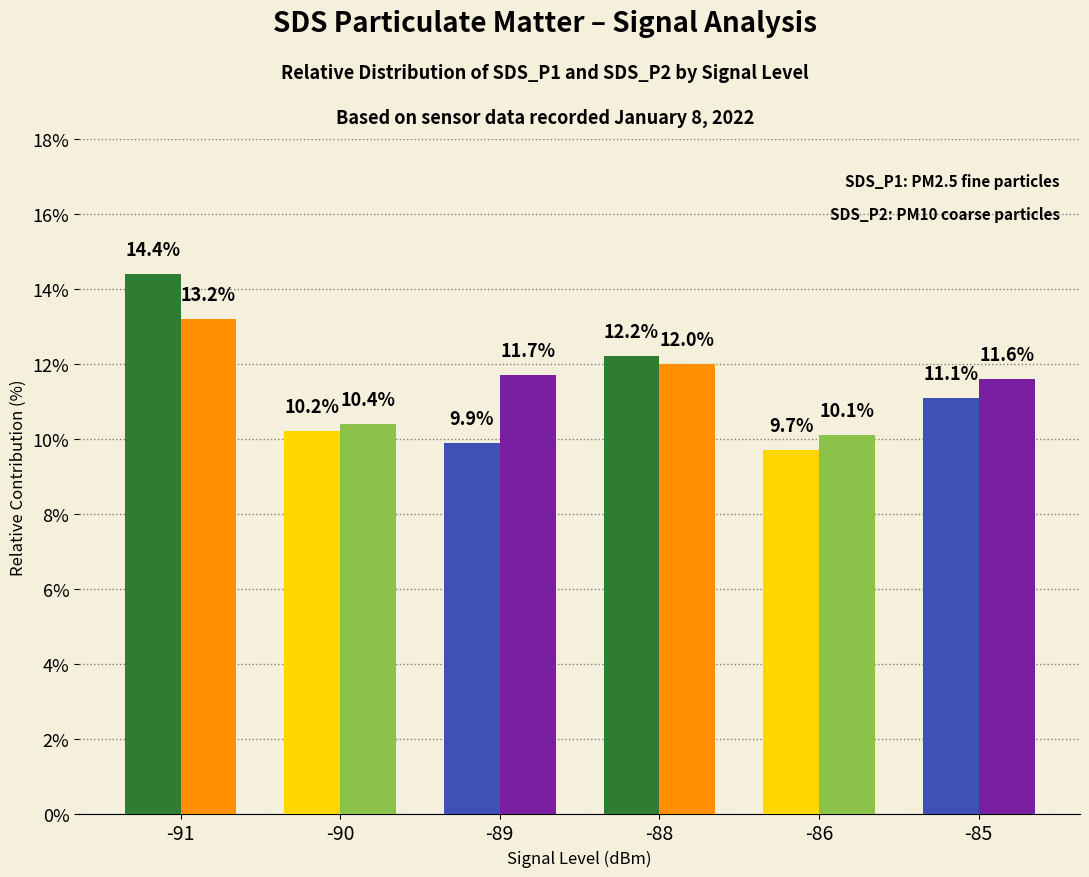

At which category is the sum across all series the highest?

-91